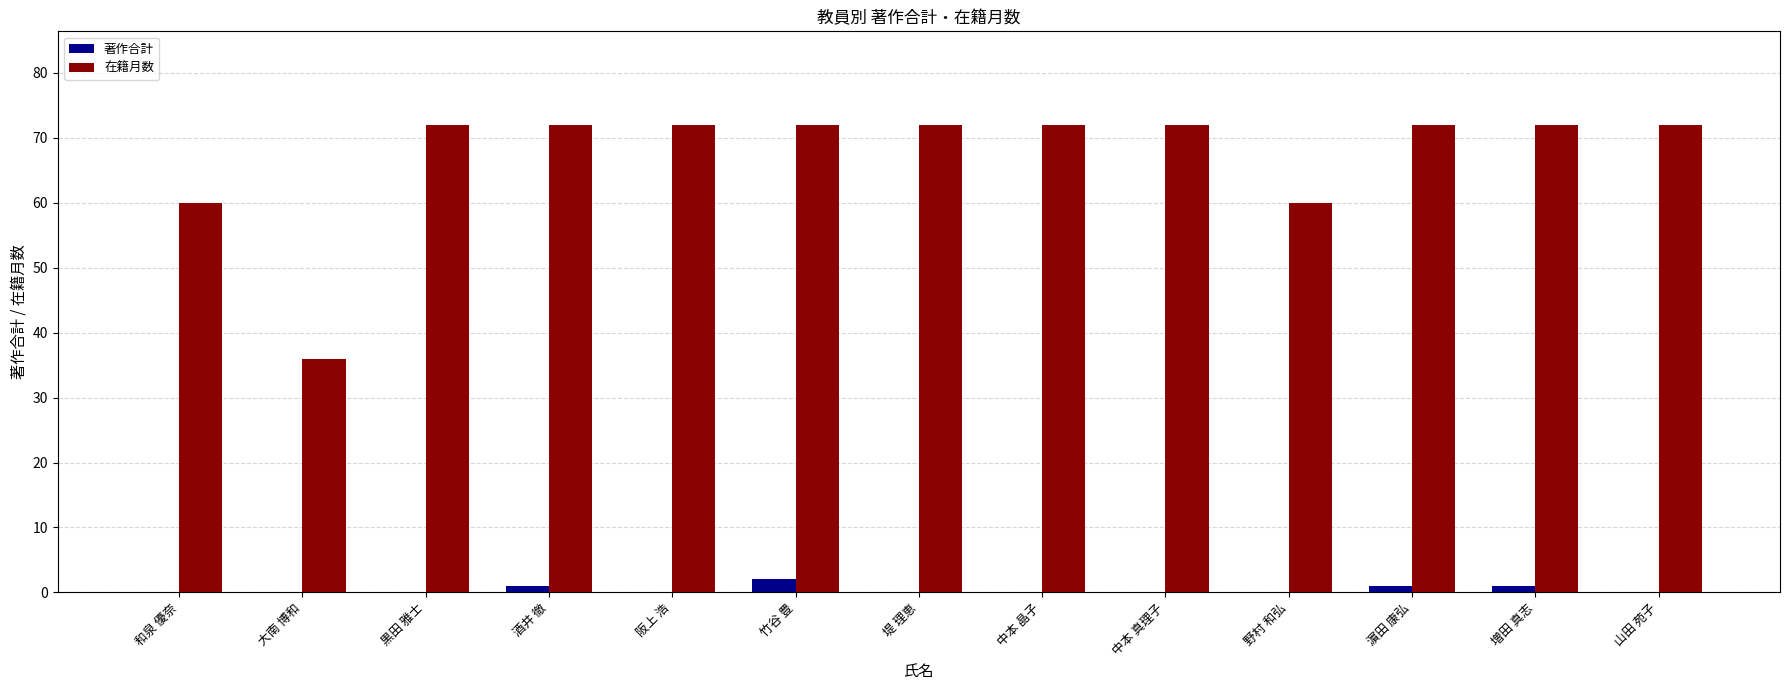

Is the value of 在籍月数 at 中本 晶子 greater than the value of 著作合計 at 黒田 雅士?

Yes